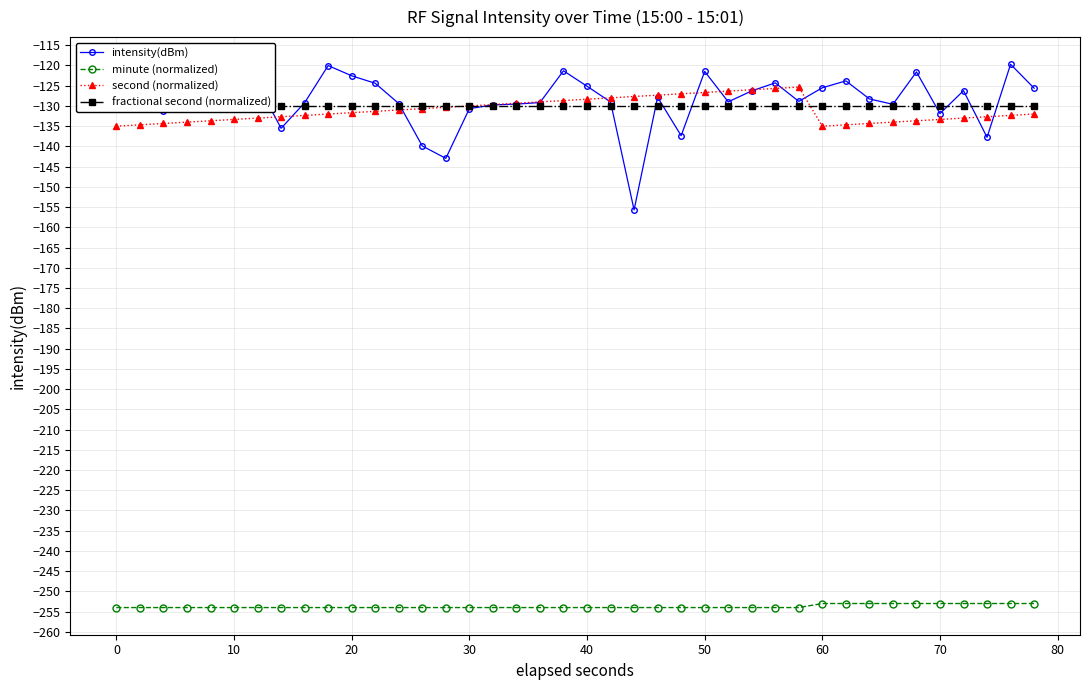

True or false: intensity(dBm) and minute (normalized) intersect in this chart.

False